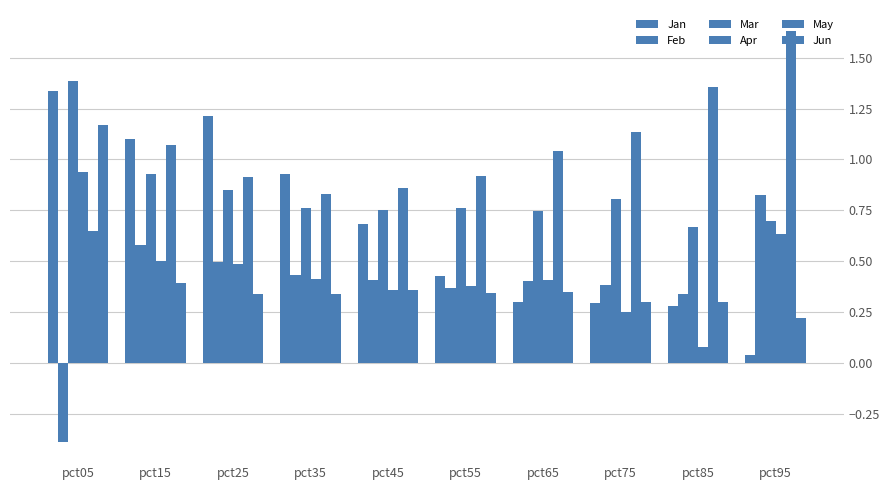

At which category does the chart reach its minimum across all series?

pct05